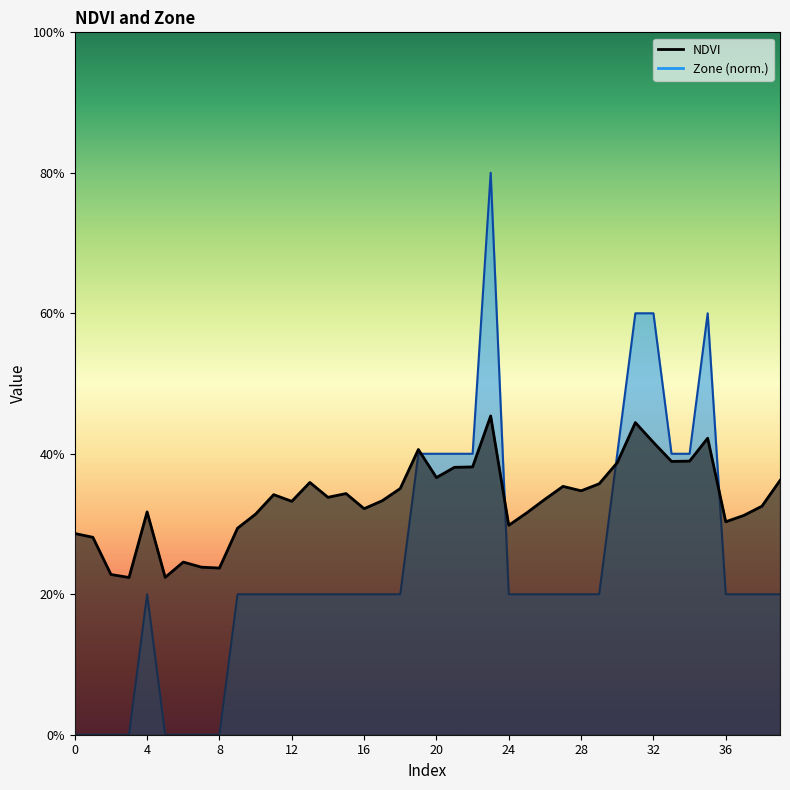

At which label does NDVI reach its peak?

23